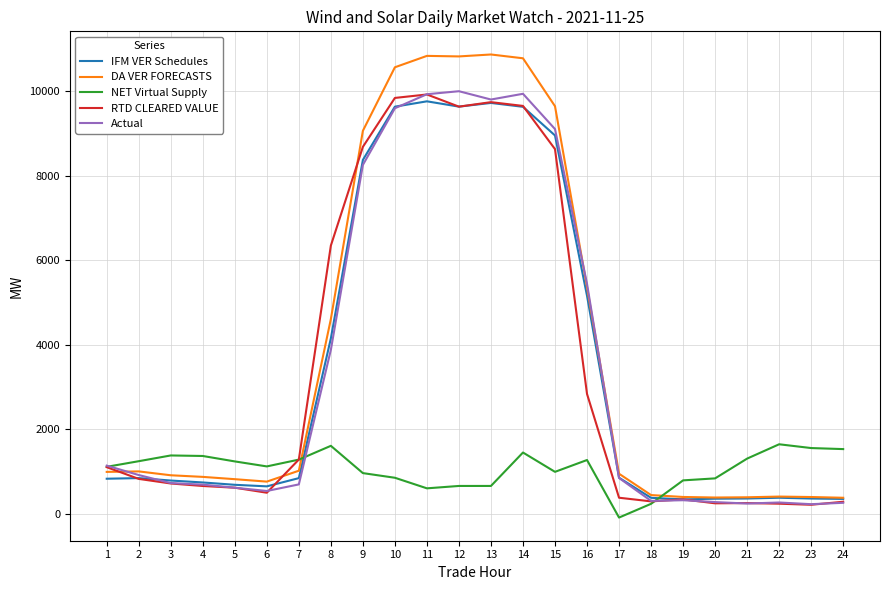

How many lines are shown in the chart?

5